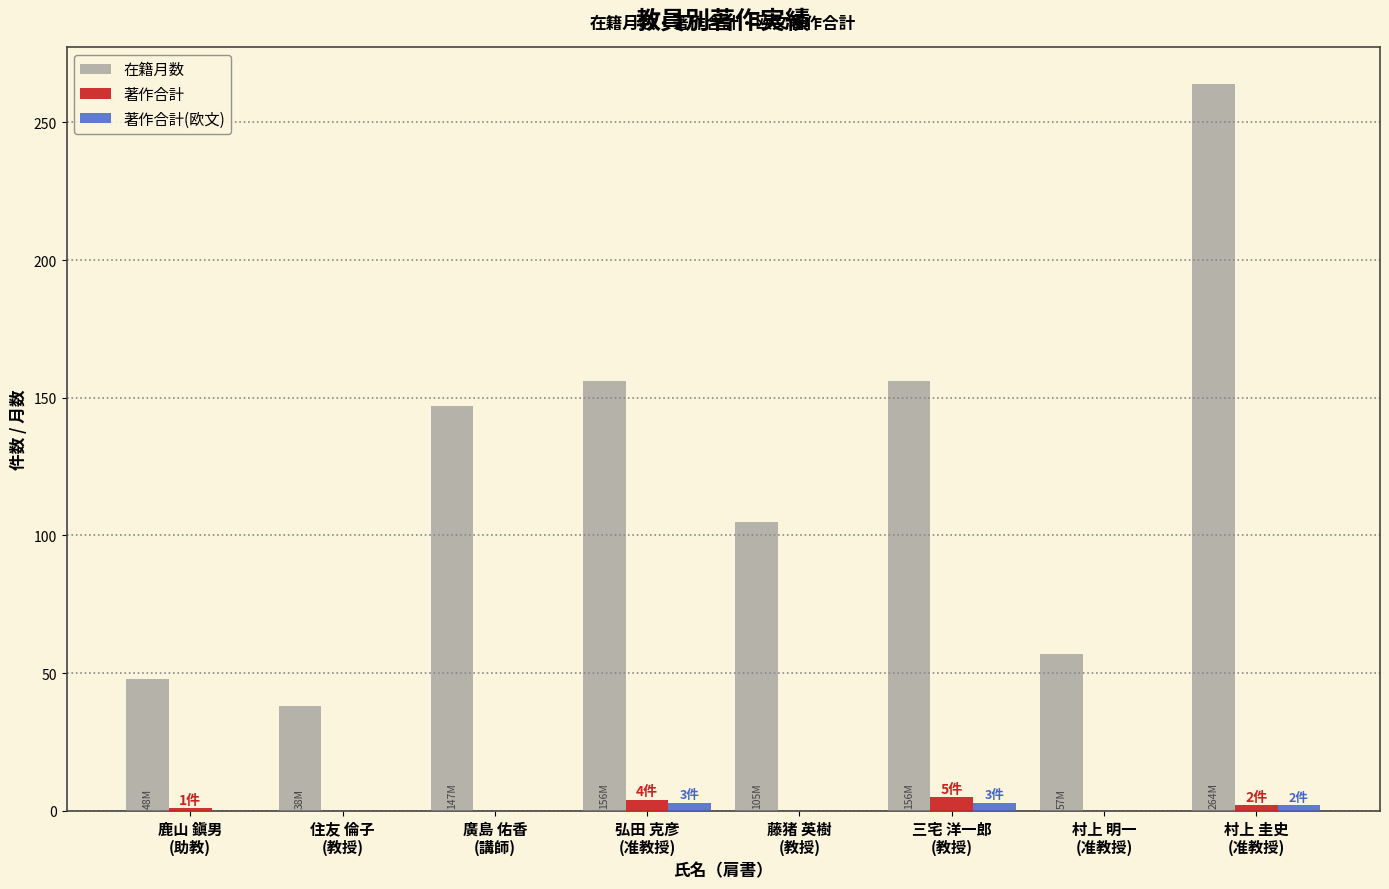

Does the chart contain stacked bars?

No